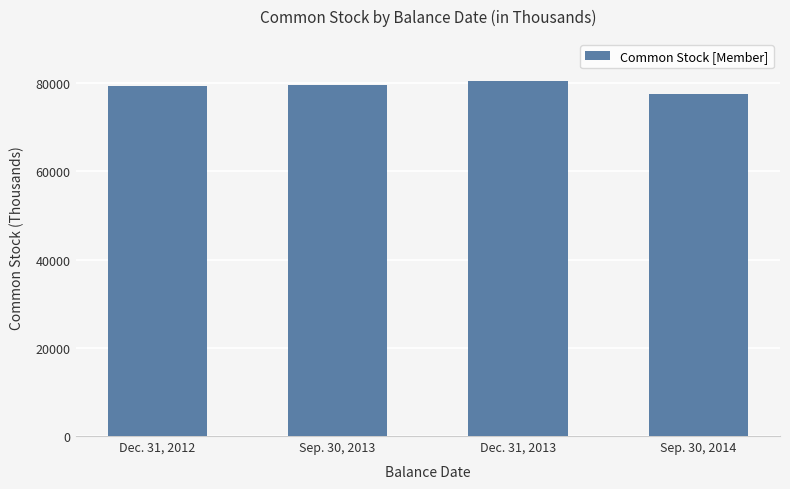

What is the change in value from Sep. 30, 2013 to Sep. 30, 2014?

-2093